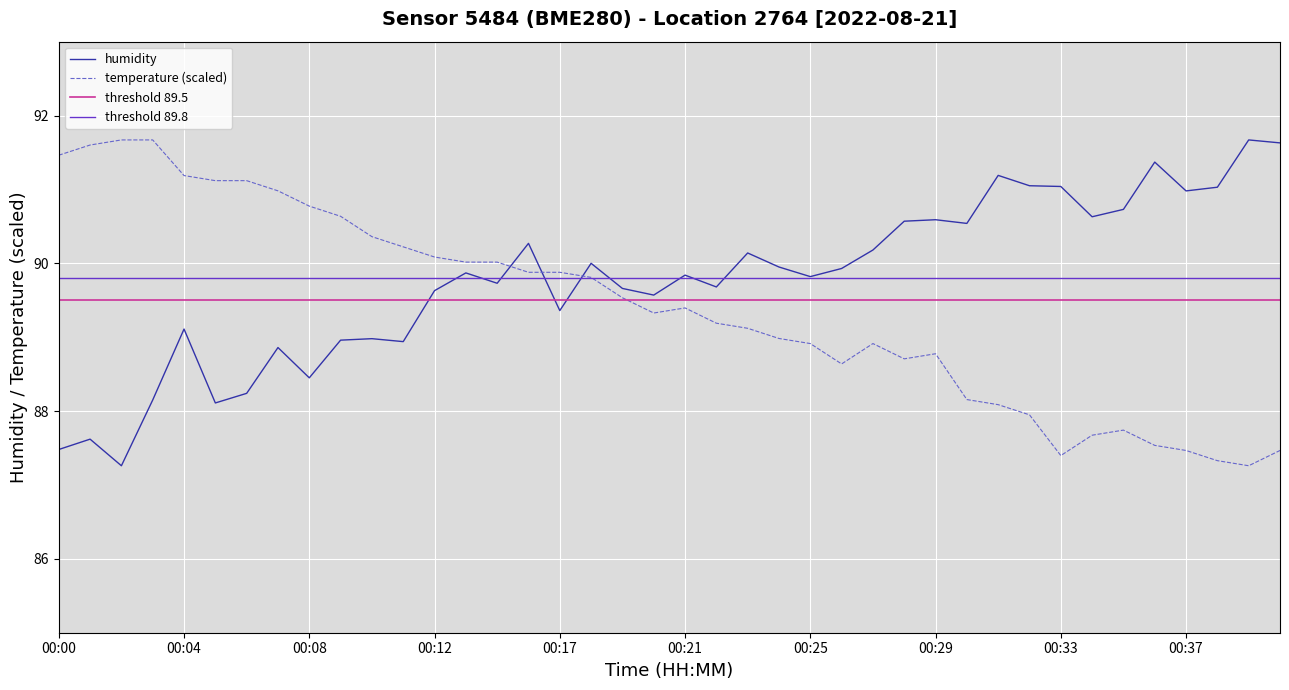

What is the difference between the humidity values at 00:15 and 00:35?

0.5